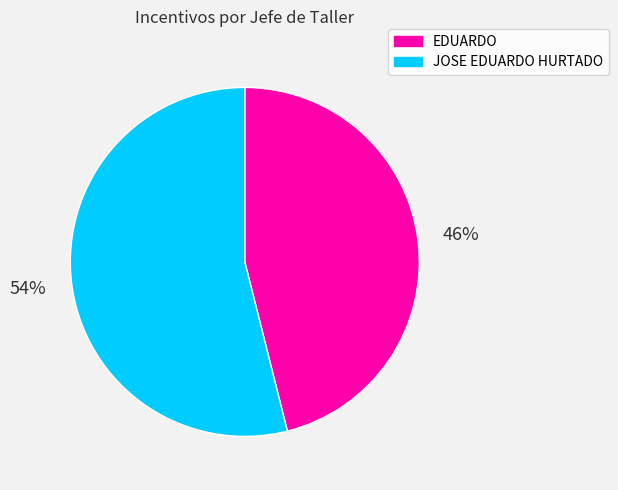

How many slices are in this pie chart?

2